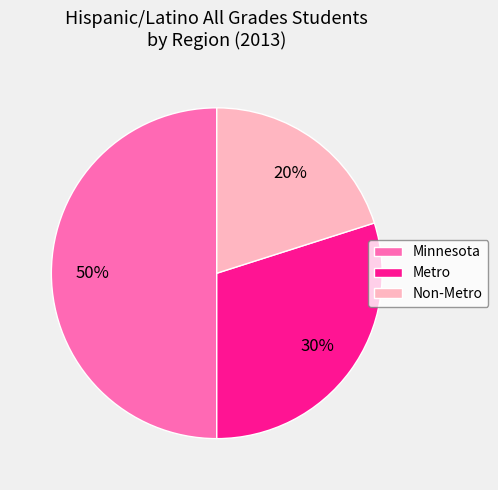

Is it true that Minnesota is 50% of the pie?

True